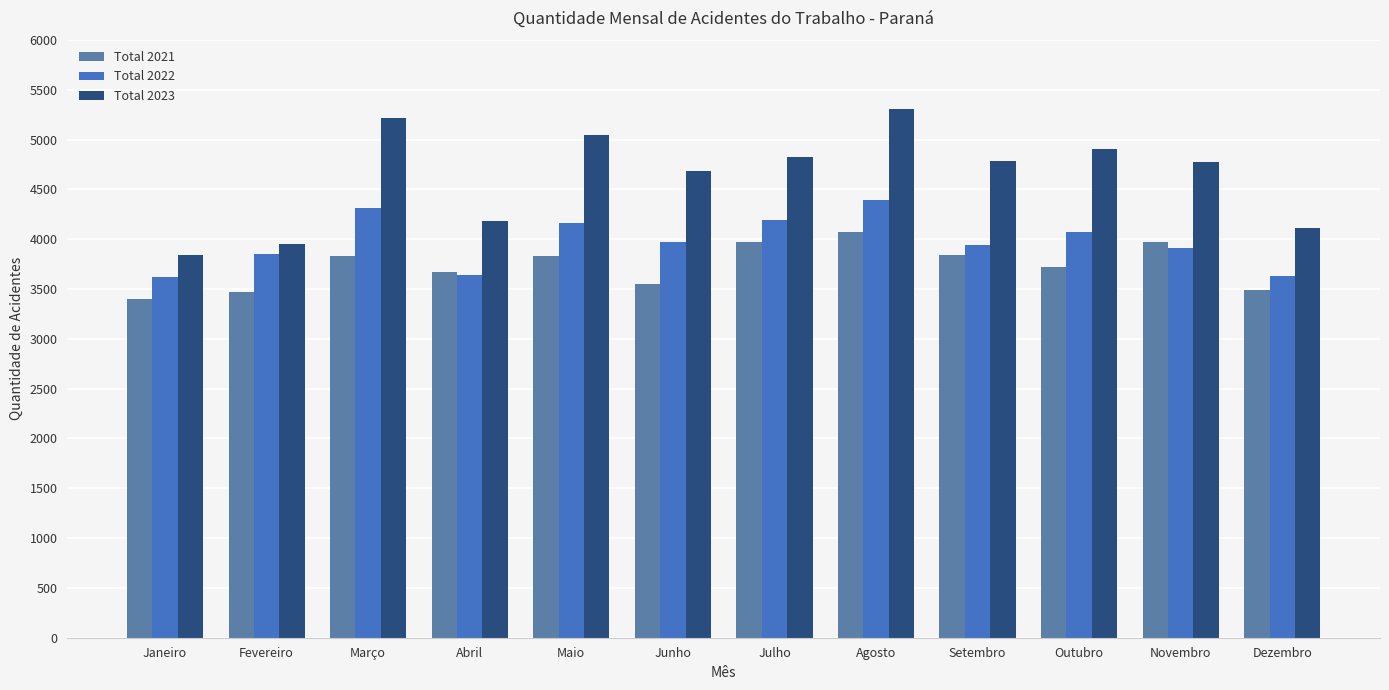

Which category has the lowest value in the Total 2022 series?

Janeiro